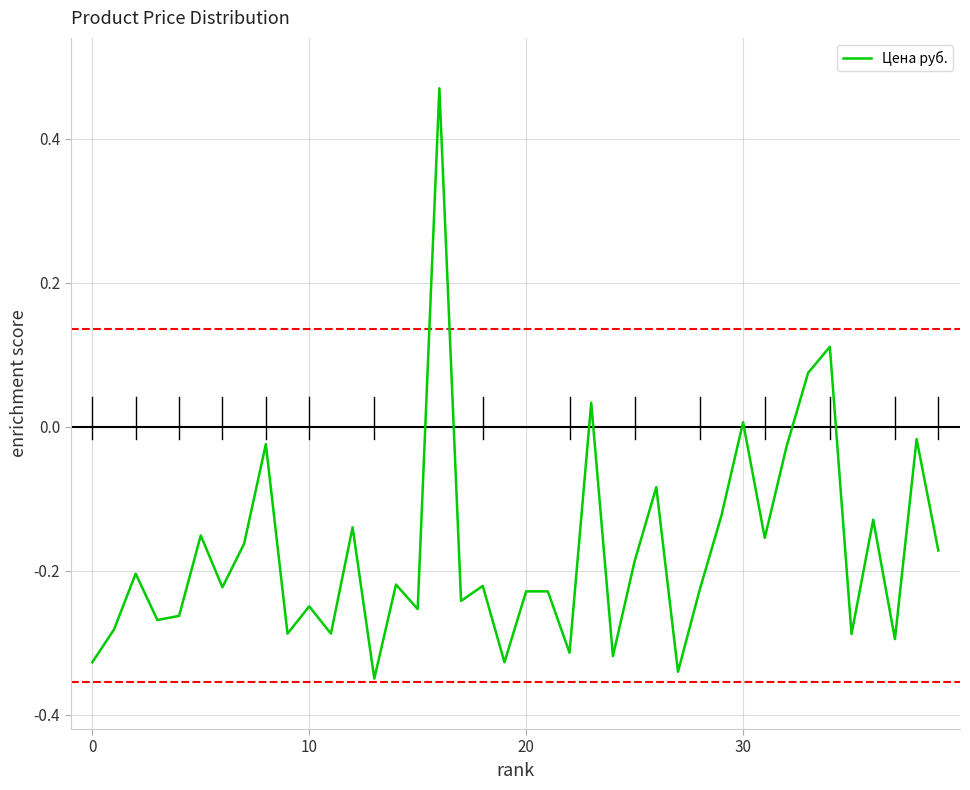

How many negative values are there?

35